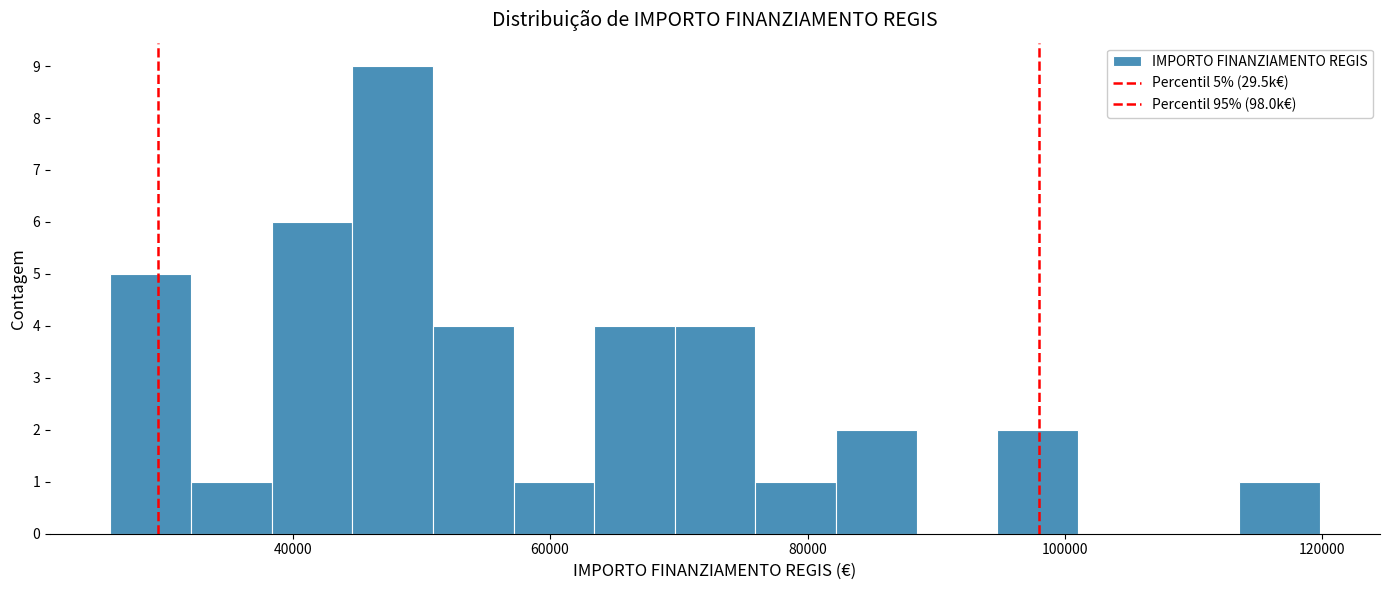

Read against the x-axis, roughly where is the centre of the tallest bar?

48000